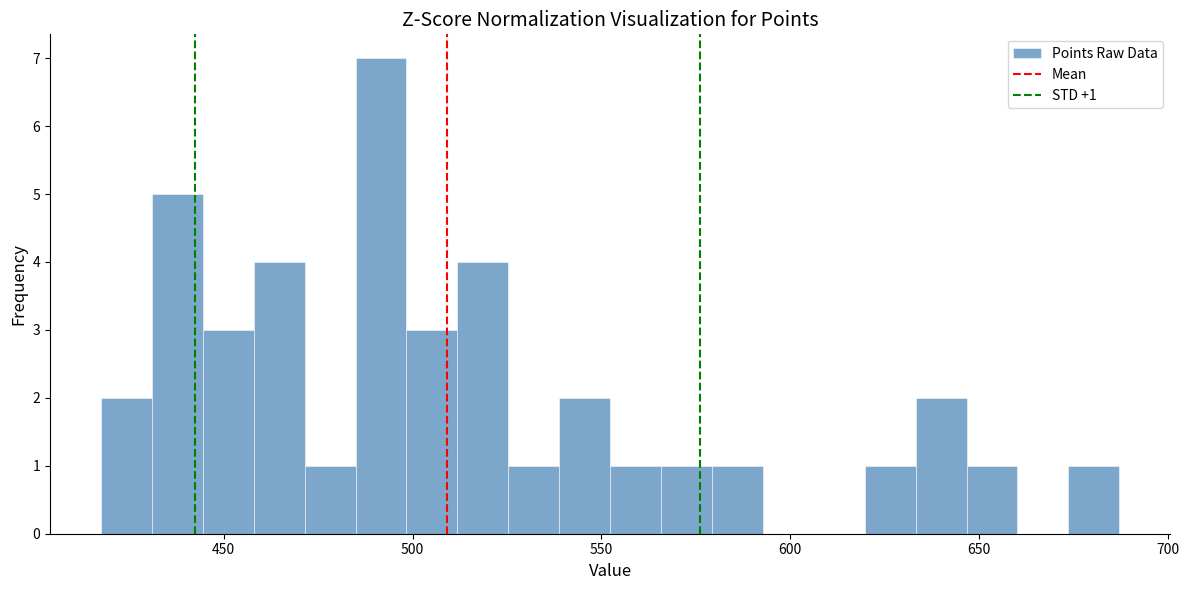

Around what value on the x-axis is the tallest bar? Give the approximate position of its centre, as read against the axis.

490